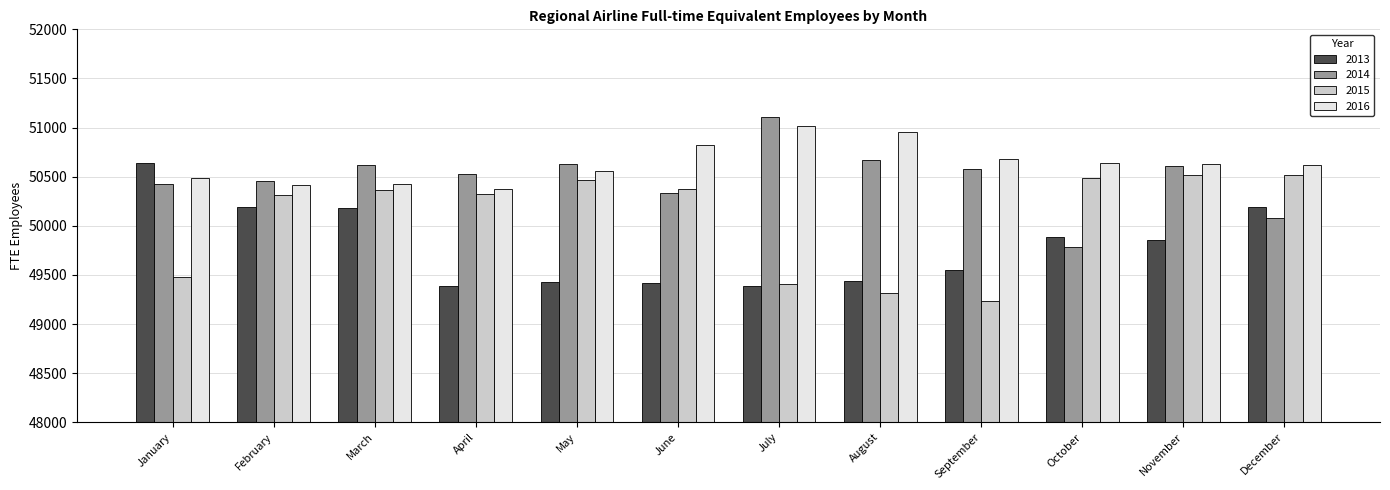

What is the difference between the highest and lowest values at February?

267